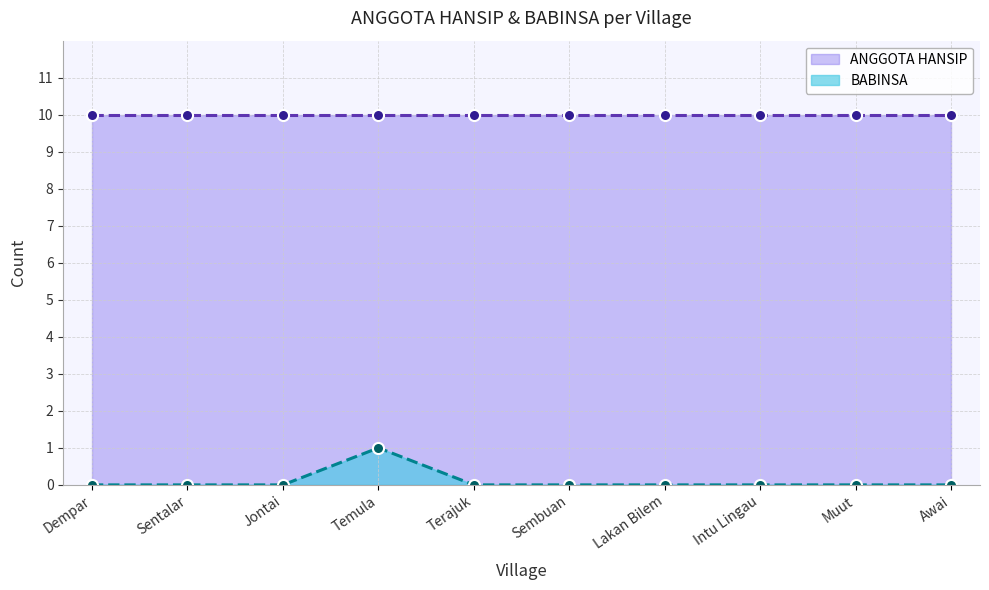

The chart shows a value of 0 at Muut. True or false?

False